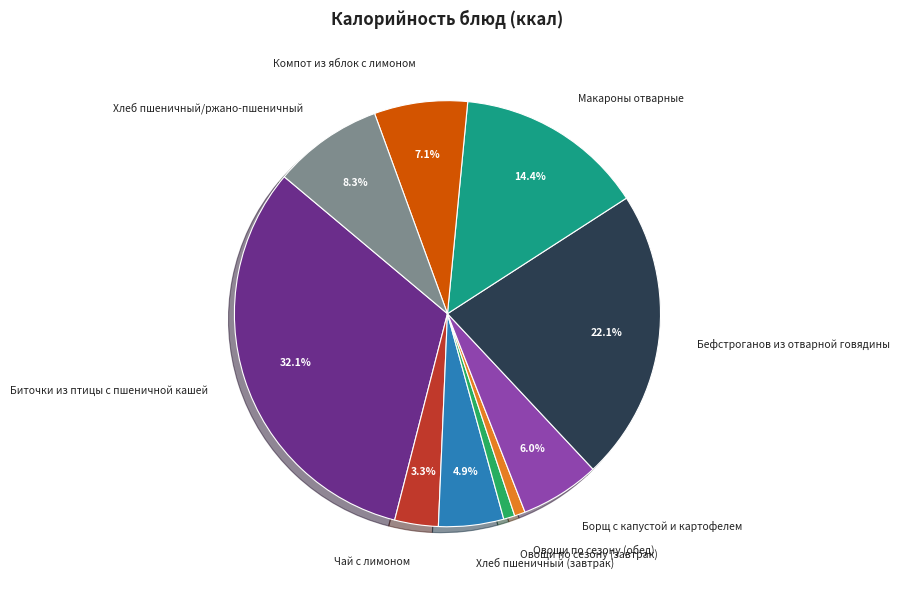

How much of the chart is everything except Чай с лимоном?

96.7%